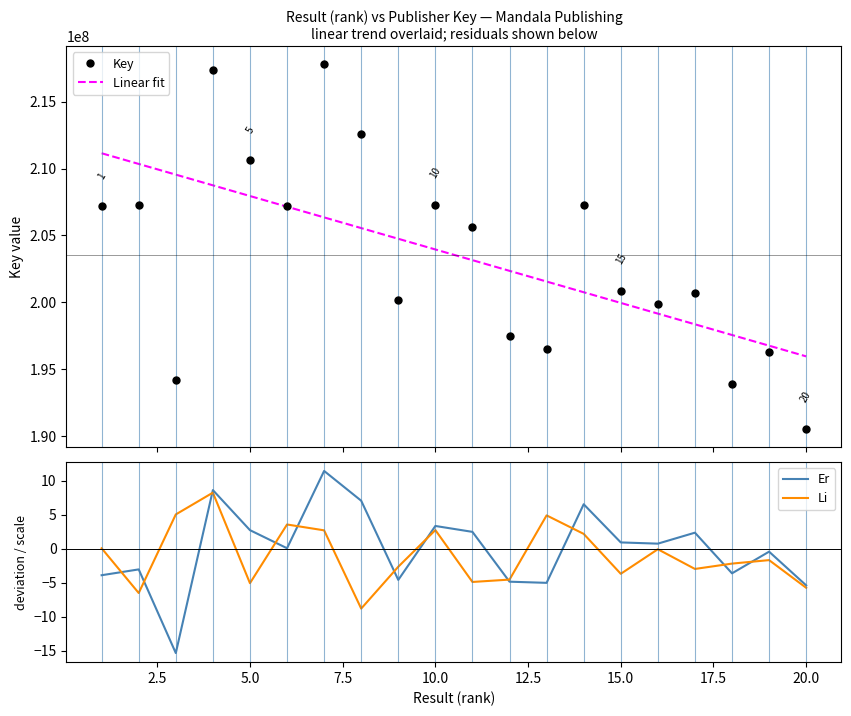

What is the minimum value for Linear fit?

195972103.7